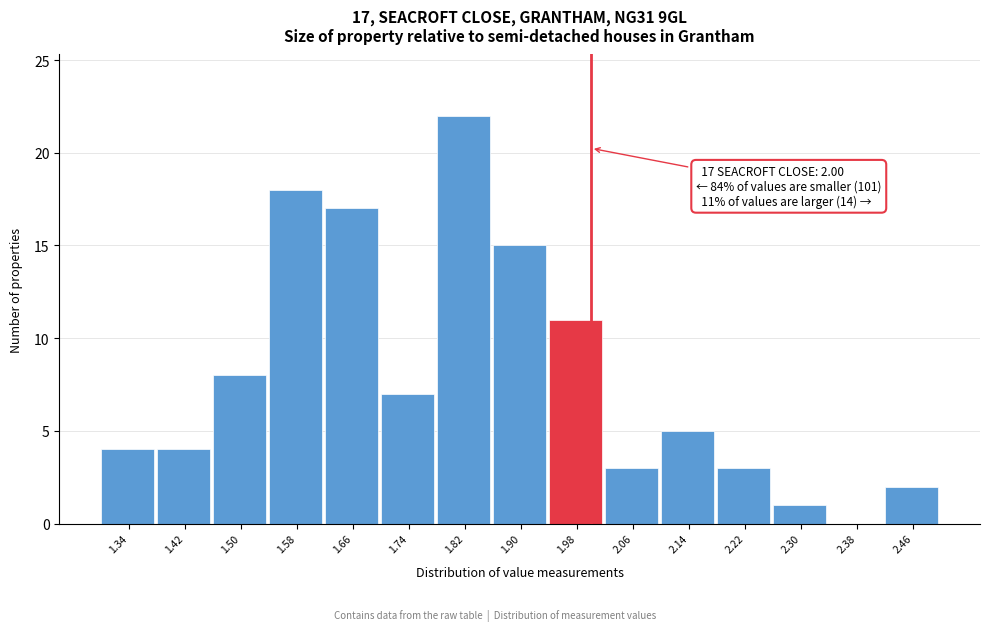

Over which range of the x-axis is the bar tallest?

1.78 to 1.86